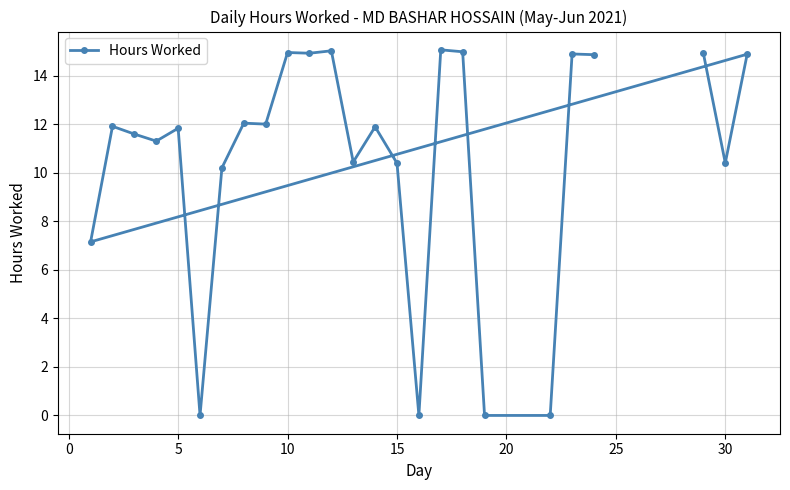

What is the average value?

10.6